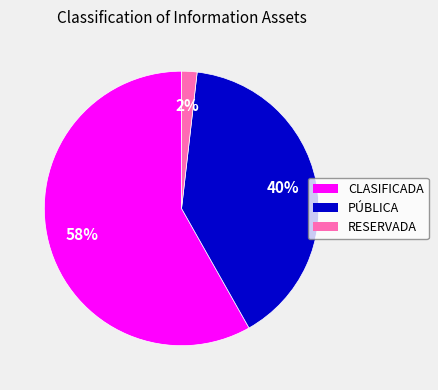

Is the sum of PÚBLICA and CLASIFICADA greater than half?

Yes